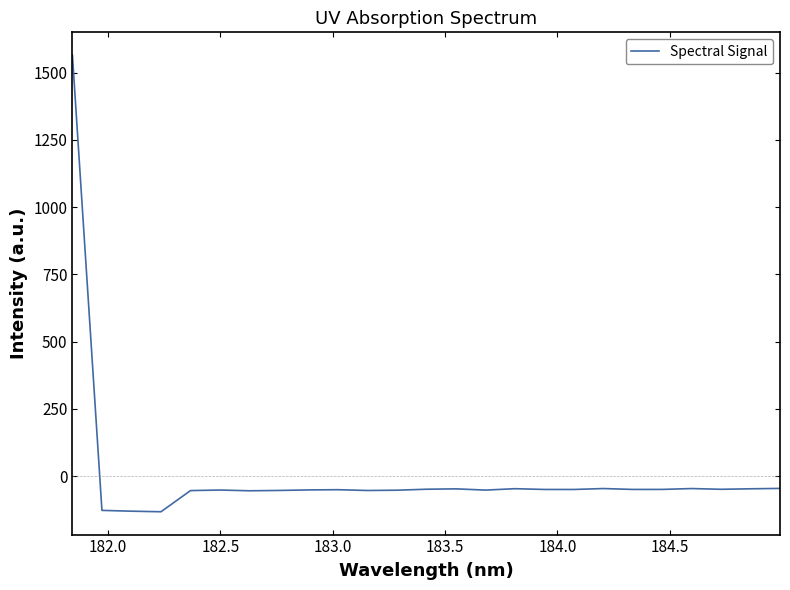

What is the difference between the second highest and second lowest values?

84.6